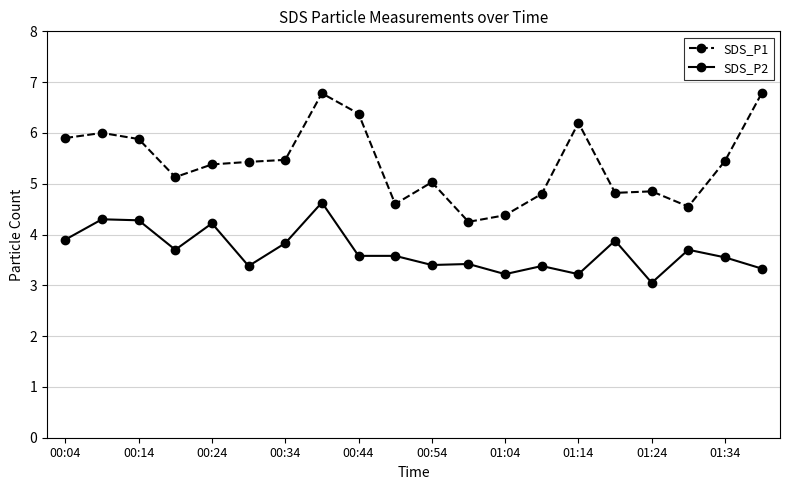

Rank the series by their average value, from lowest to highest.

SDS_P2, SDS_P1